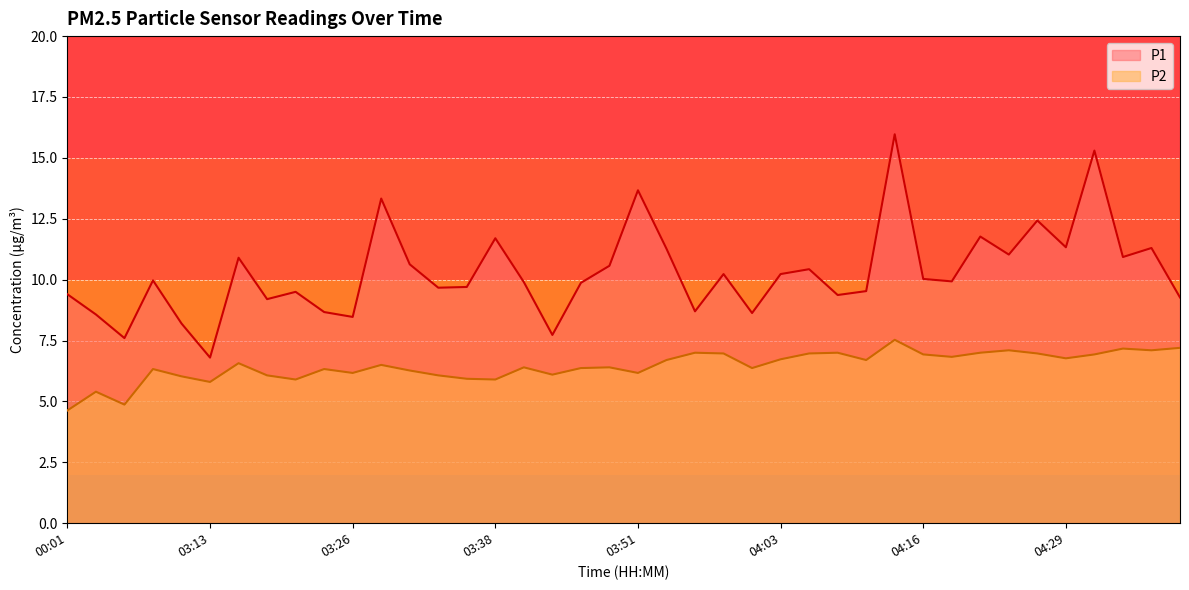

The value of P2 at 03:28 is 6.5. True or false?

True